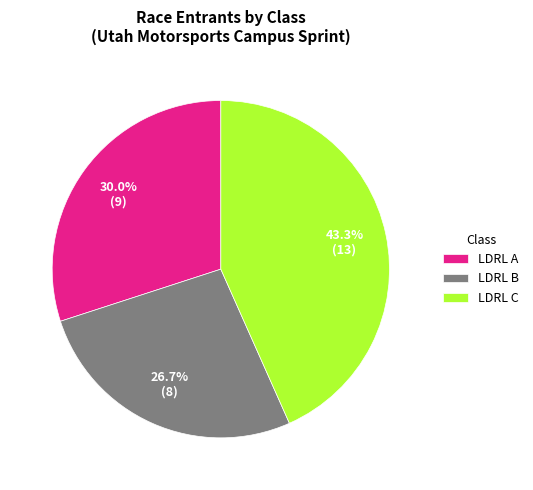

Is LDRL B the majority of the pie?

No